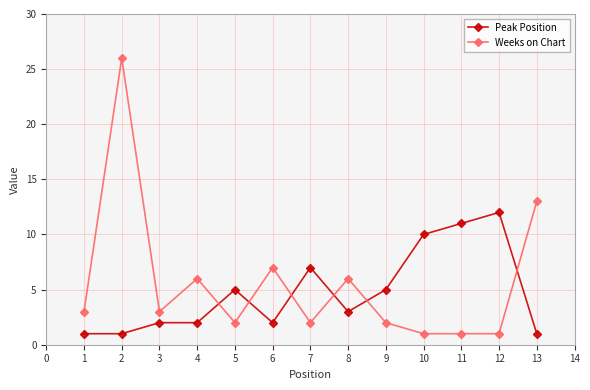

What are all the series names shown in the legend?

Peak Position, Weeks on Chart